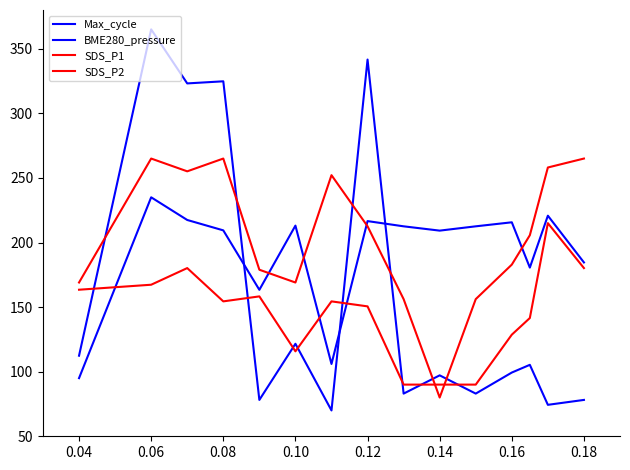

Count the number of data series in this chart.

4